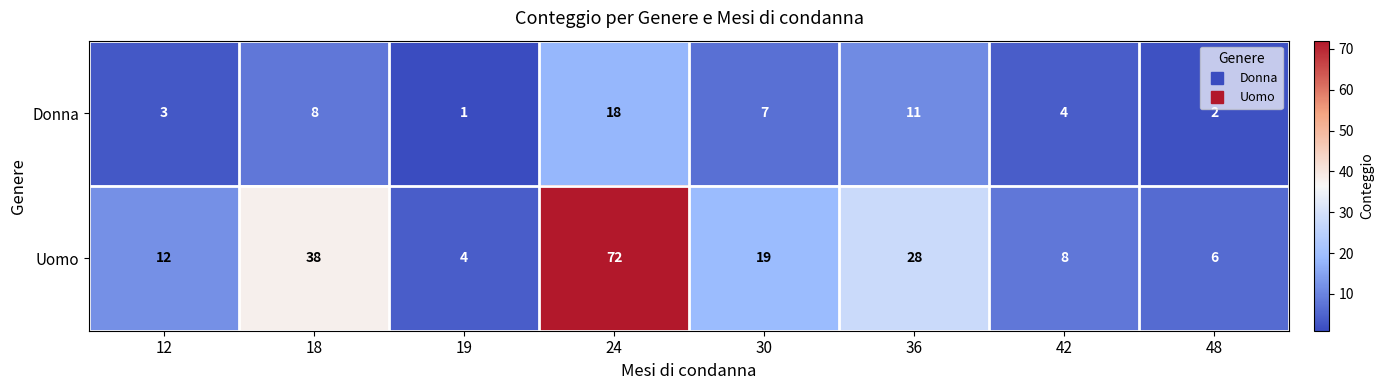

What is the spread (max minus min) of values at 48?

4